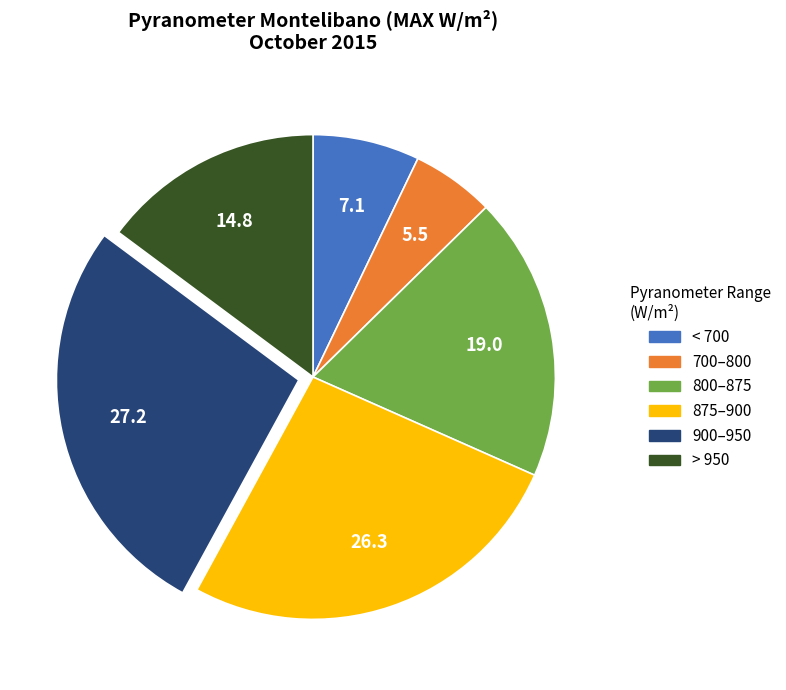

Rank the categories by value from highest to lowest.

900–950, 875–900, 800–875, > 950, < 700, 700–800